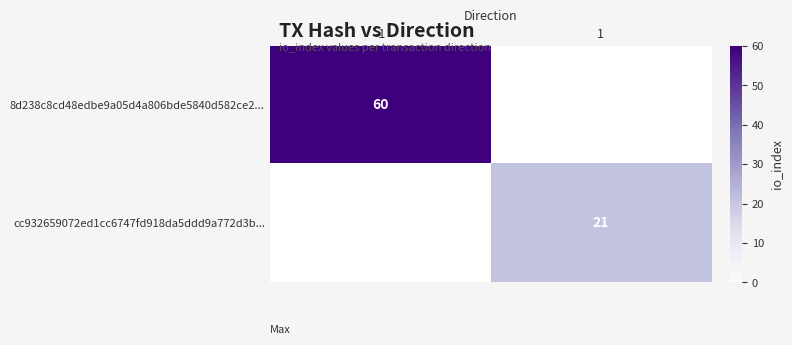

The 8d238c8cd48edbe9a05d4a806bde5840d582ce2... series shows 60 at -1. True or false?

True